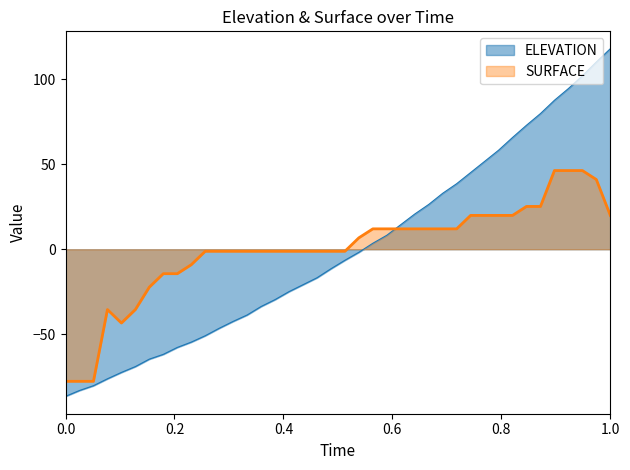

What is the smallest value displayed?

-86.6